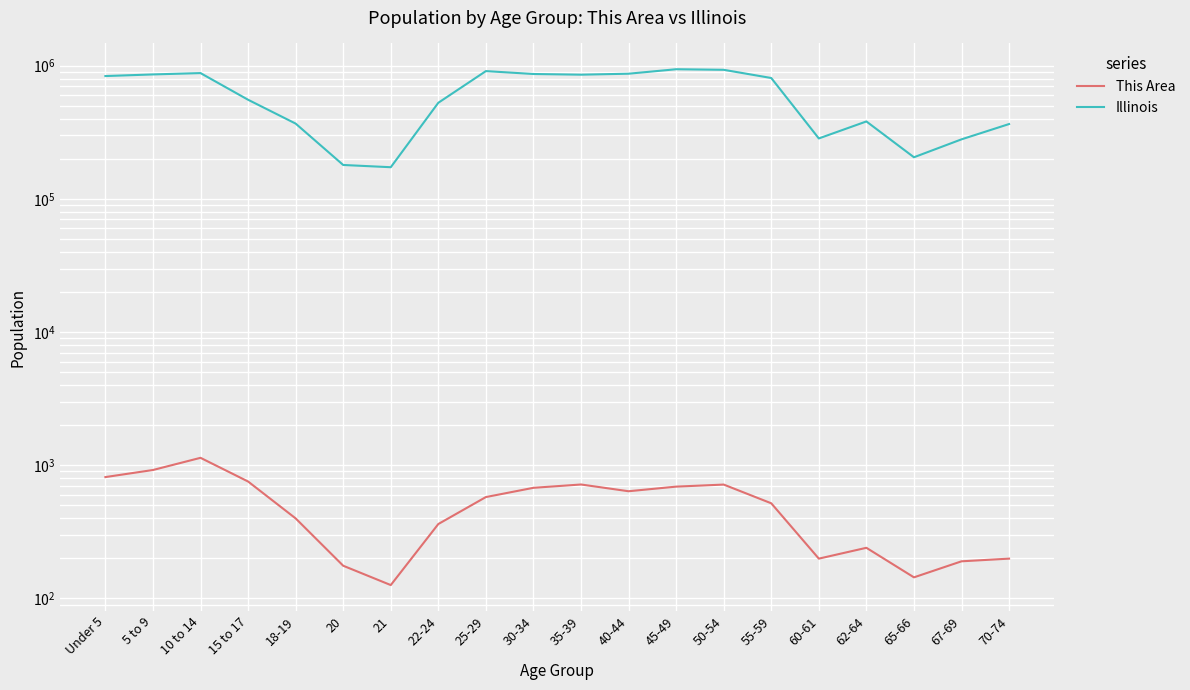

What is the sum of the This Area values at 67-69 and Under 5?

1005